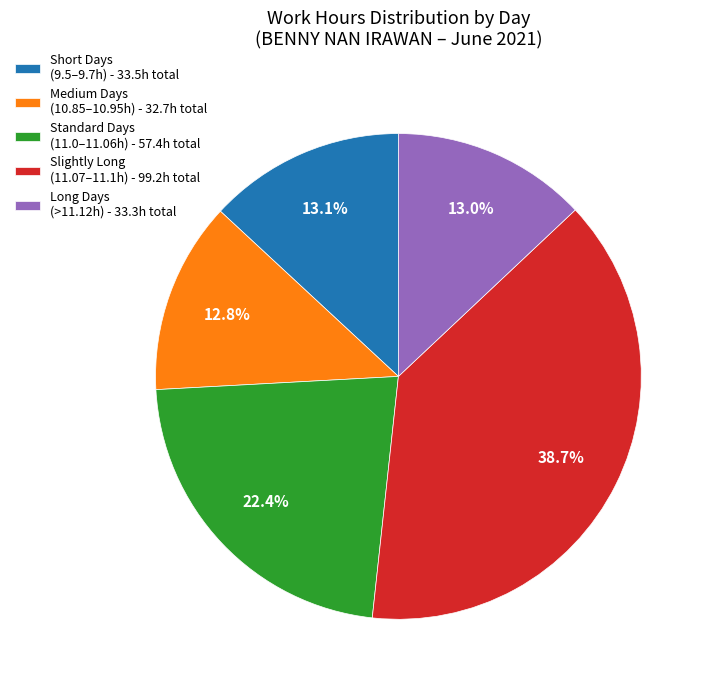

What is the ratio of the value at Medium Days (10.85–10.95h) - 32.7h total to the value at Standard Days (11.0–11.06h) - 57.4h total?

0.6